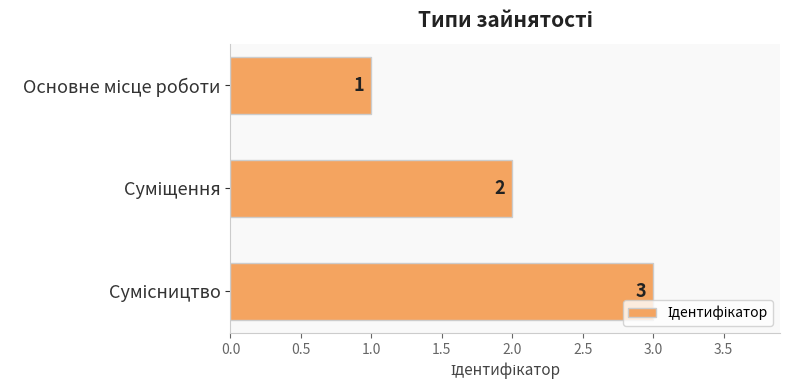

What is the value of the 1st bar from the top?

1